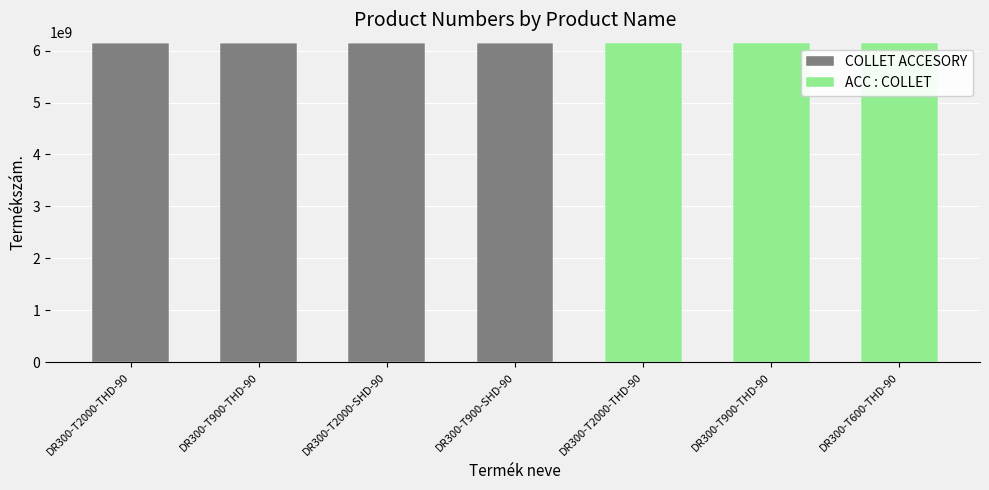

Are the bars horizontal?

No